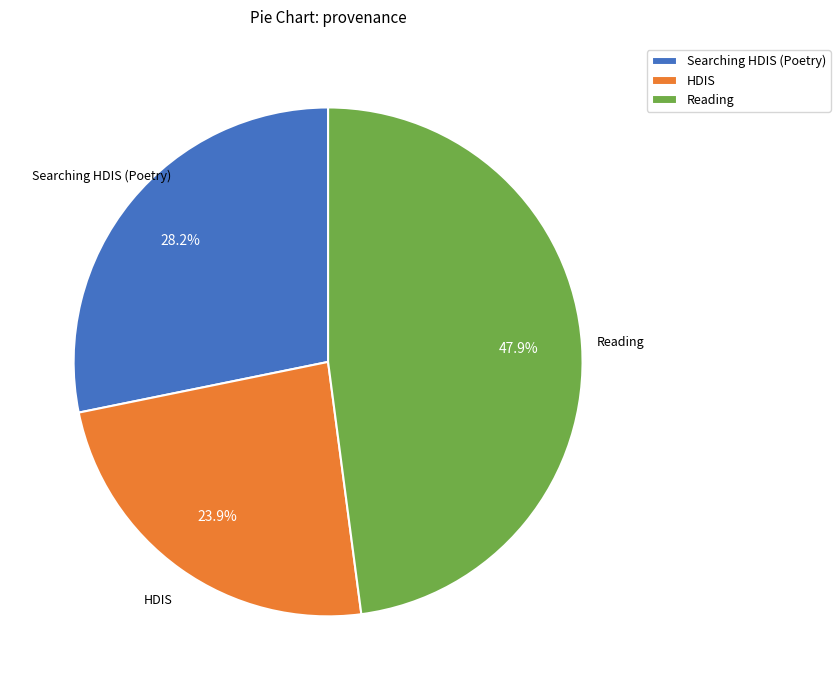

How many slices are in this pie chart?

3